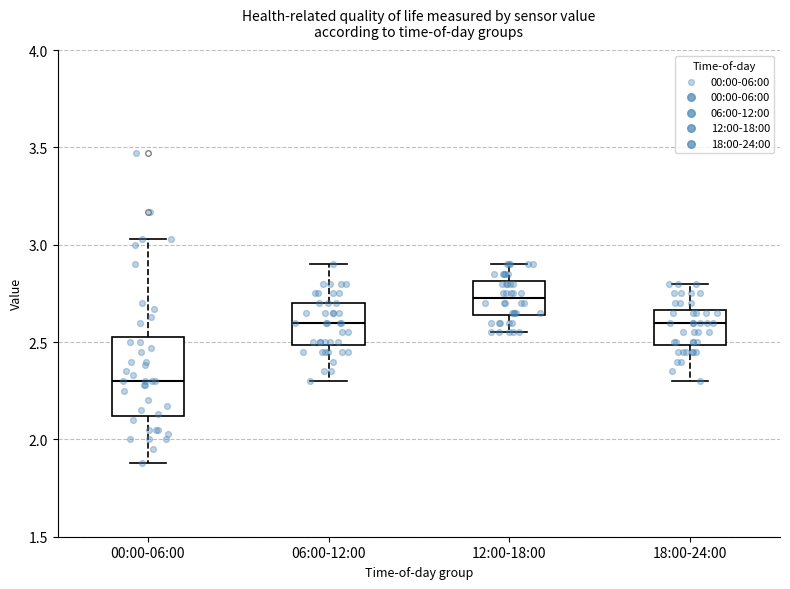

Reading left to right, read every box against the y-axis: the position of its median line, the range the box covers, and the ends of its whiskers. The values are not printed on the chart, so give them approximately, as read against the axis.

00:00-06:00: median 2.30, box 2.10 to 2.55, whiskers 1.90 to 3.05
06:00-12:00: median 2.60, box 2.50 to 2.70, whiskers 2.30 to 2.90
12:00-18:00: median 2.75, box 2.65 to 2.80, whiskers 2.55 to 2.90
18:00-24:00: median 2.60, box 2.50 to 2.65, whiskers 2.30 to 2.80